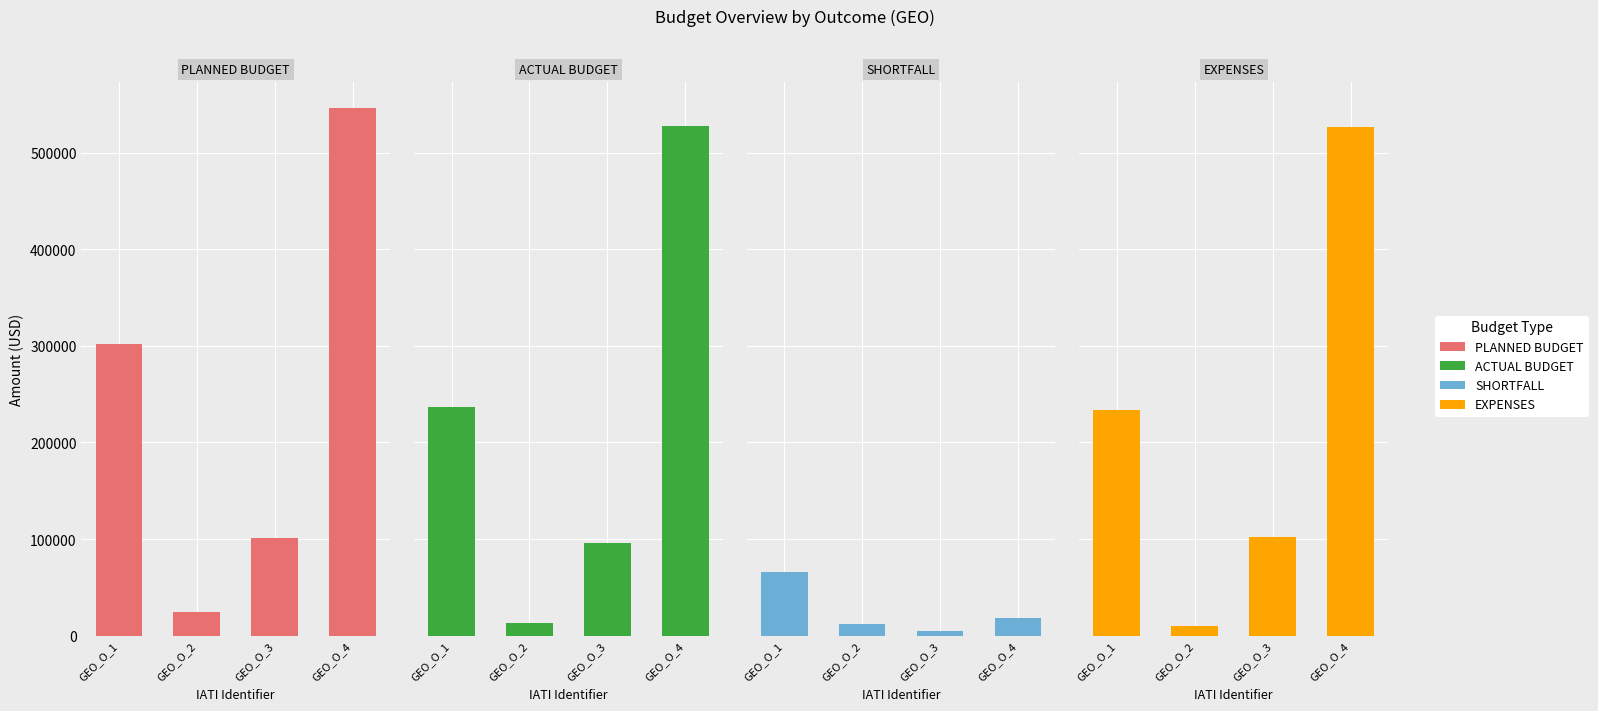

Which label corresponds to the smallest value in the chart?

GEO_O_3